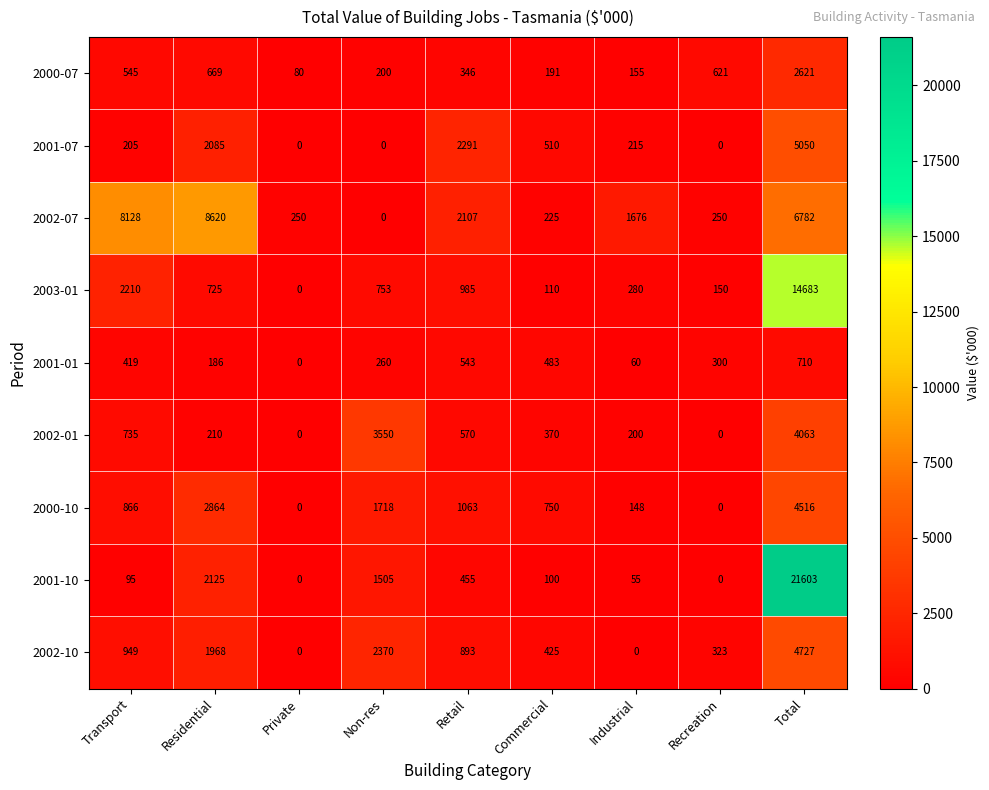

What is the total value across all series at Non-res?

10356